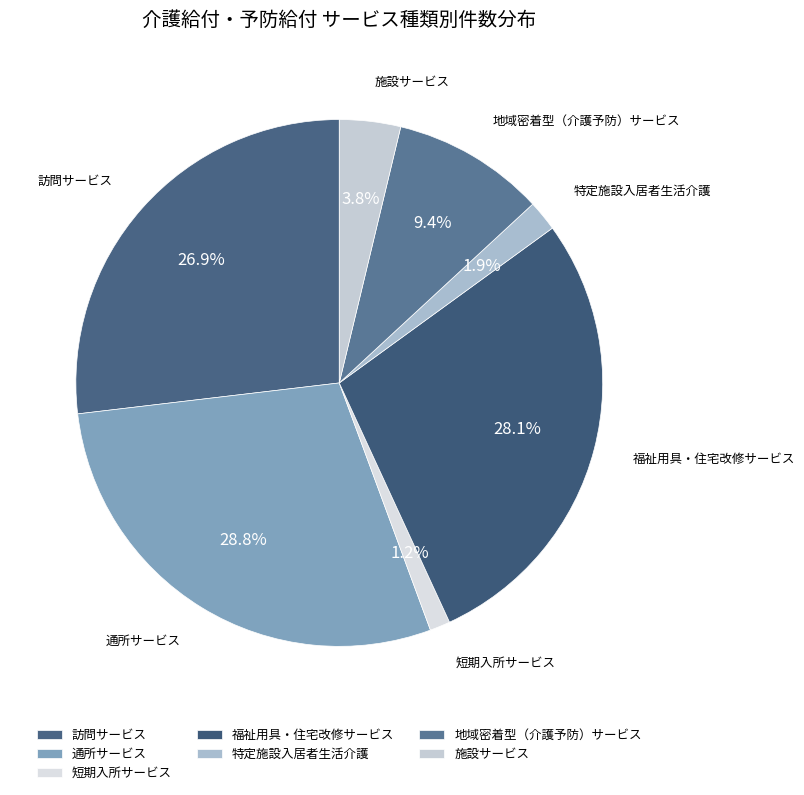

Which has a higher value, 福祉用具・住宅改修サービス or 通所サービス?

通所サービス